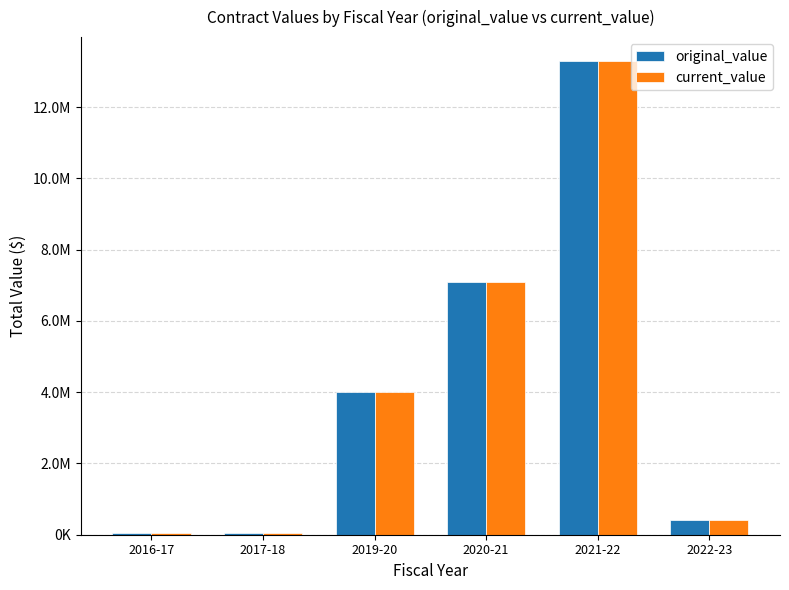

At which label is current_value closest to 6671748?

2020-21